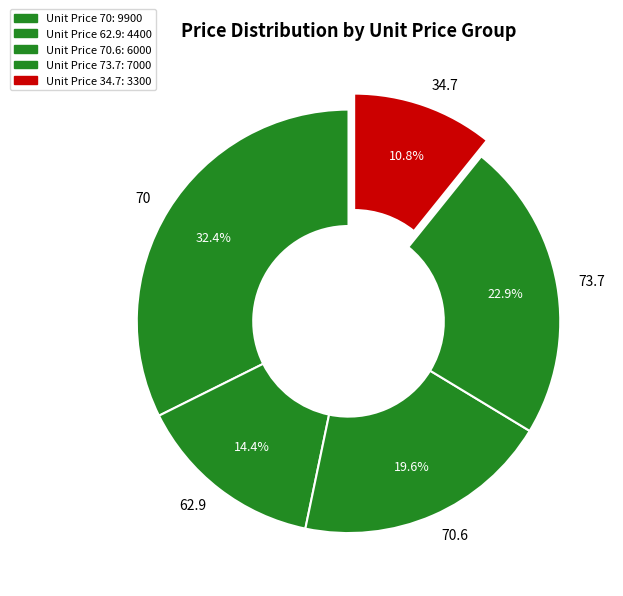

Approximately how many times larger is the value at 62.9 compared to 70.6?

0.7